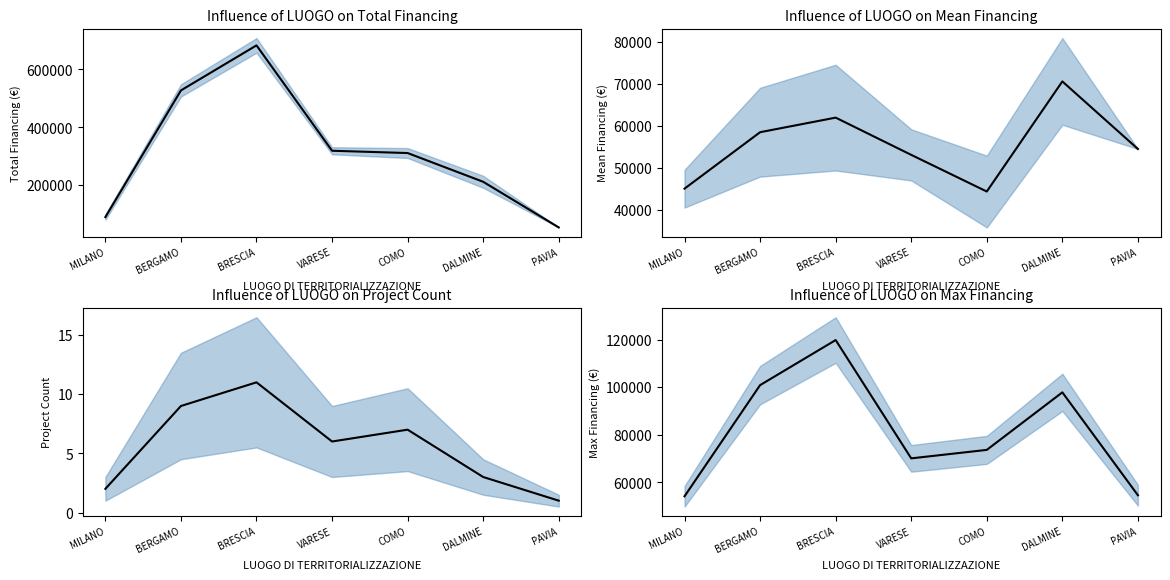

What is the total value across all series at VARESE?

442332.3